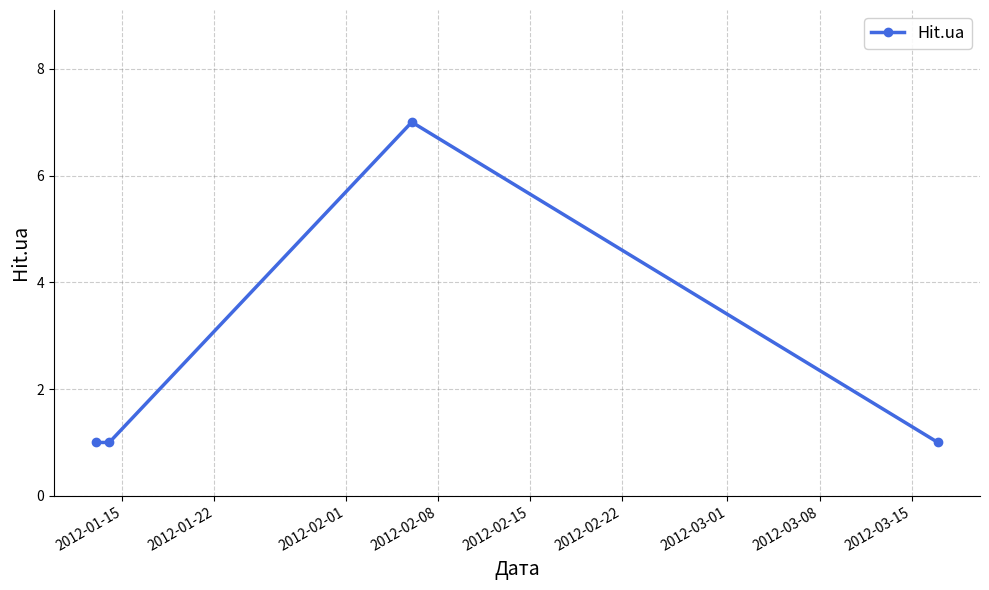

Reading left to right, list all the values displayed in this chart.

1	1	7	1